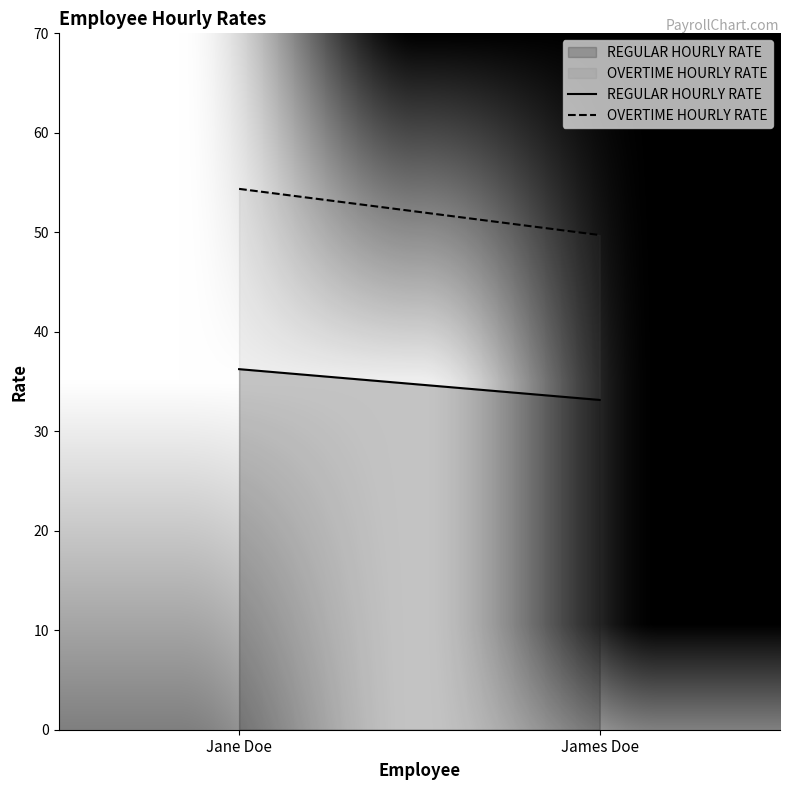

Reading left to right, extract all data points from this chart.

REGULAR HOURLY RATE: Jane Doe=36.2	James Doe=33.1
OVERTIME HOURLY RATE: Jane Doe=54.4	James Doe=49.7